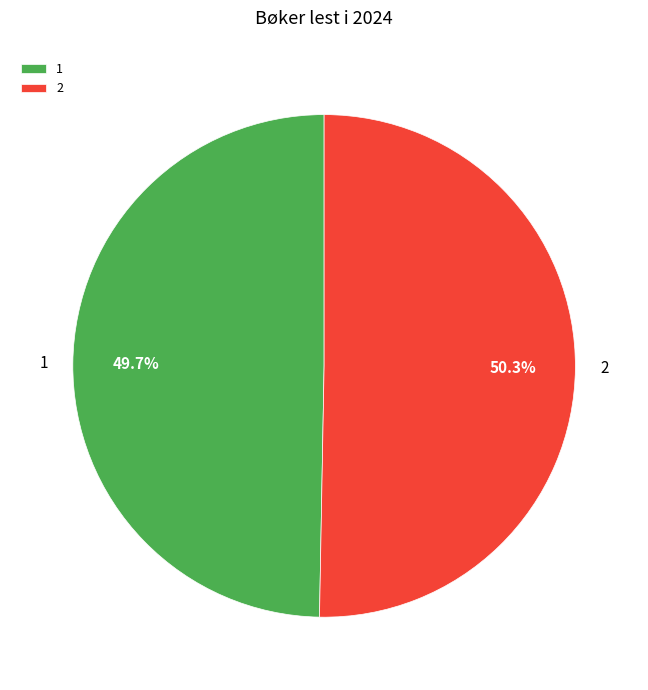

Between 2 and 1, which is larger?

2